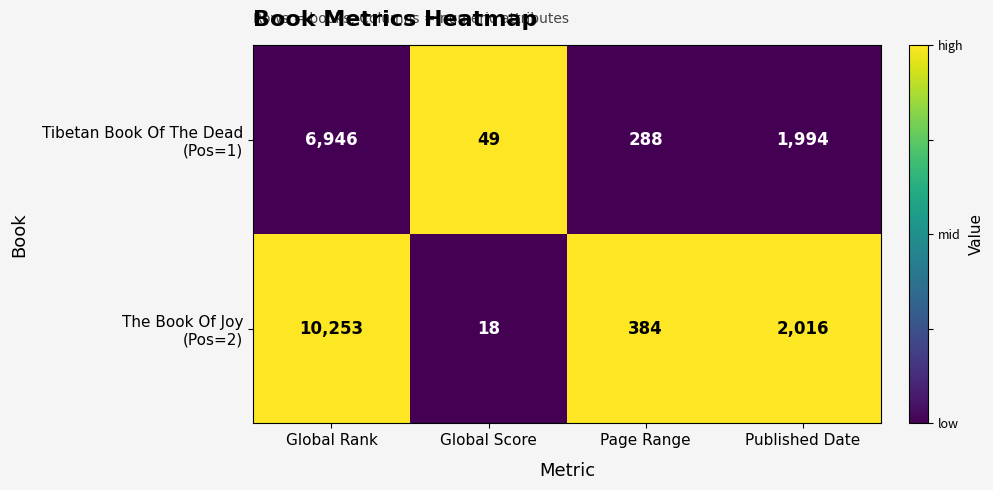

What is the maximum value shown in the chart?

10253